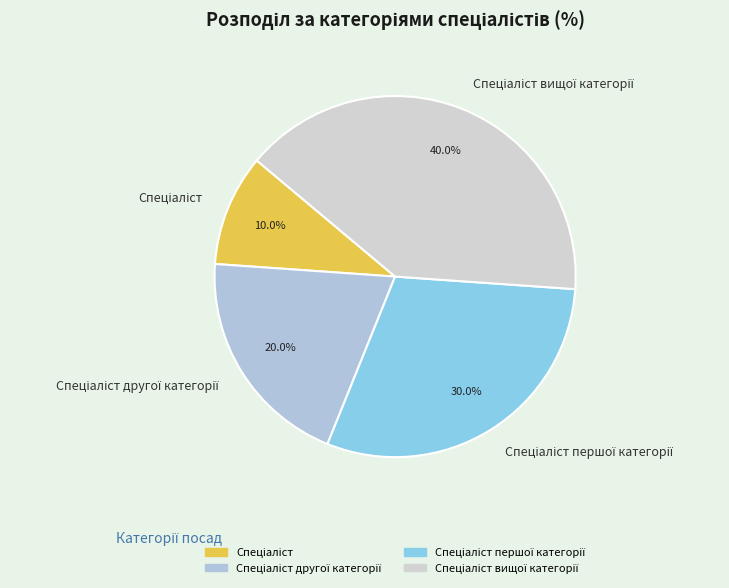

Is there a majority slice in this chart?

No